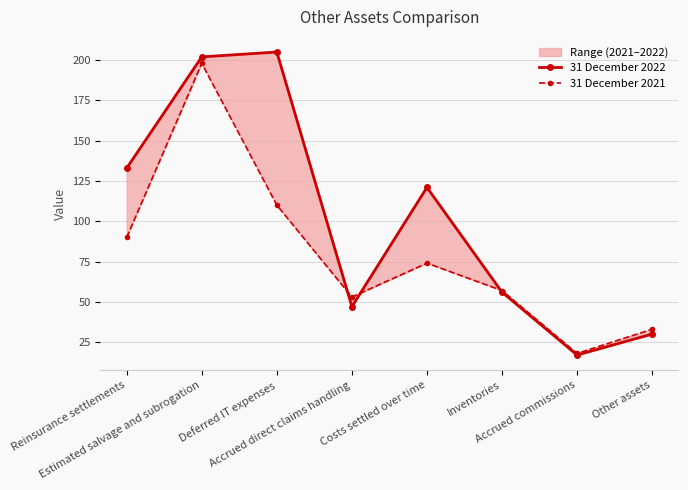

Rank the series at Inventories from lowest to highest value.

31 December 2022, 31 December 2021